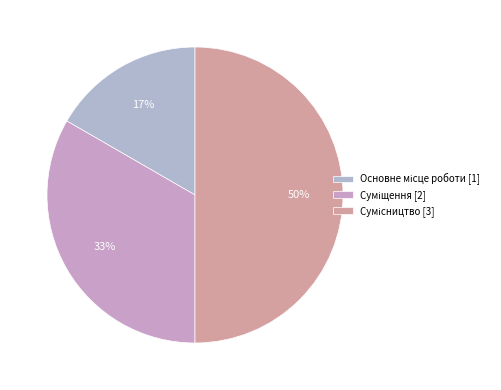

What is the largest slice in the pie chart?

Сумісництво